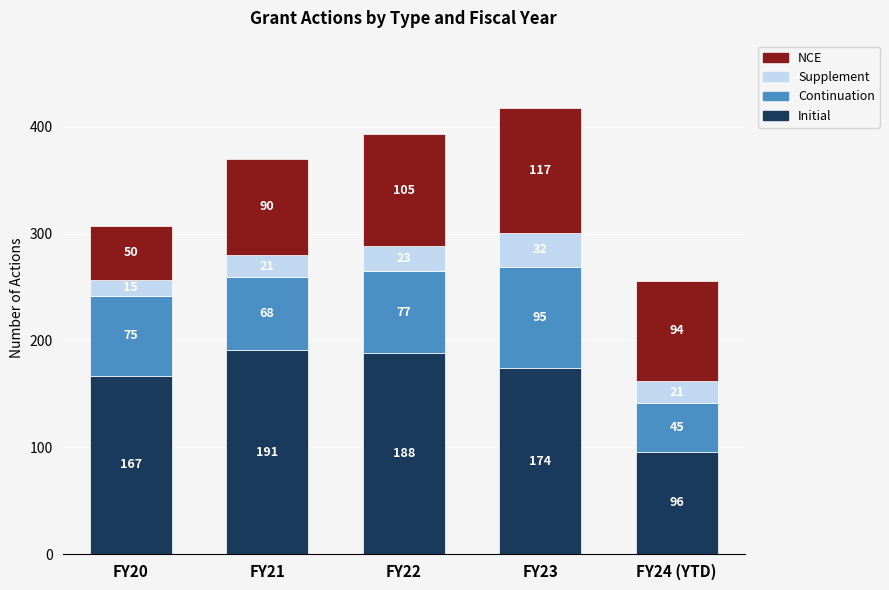

Which category has the lowest value in the Initial series?

FY24 (YTD)